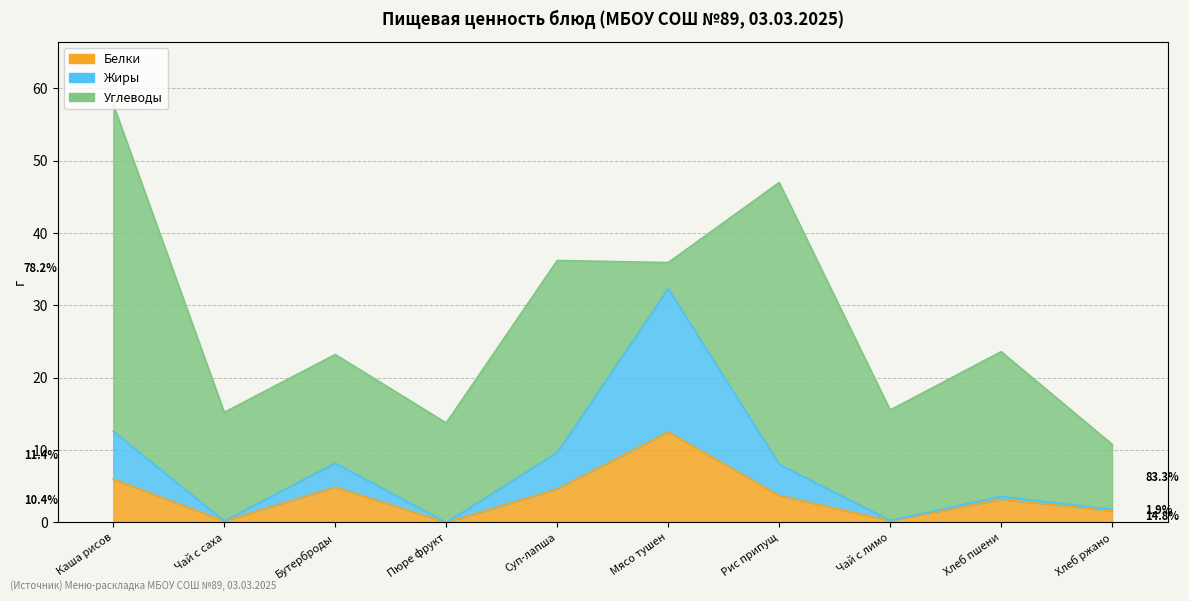

Is the value of Белки at Рис припущ greater than the value of Жиры at Рис припущ?

No